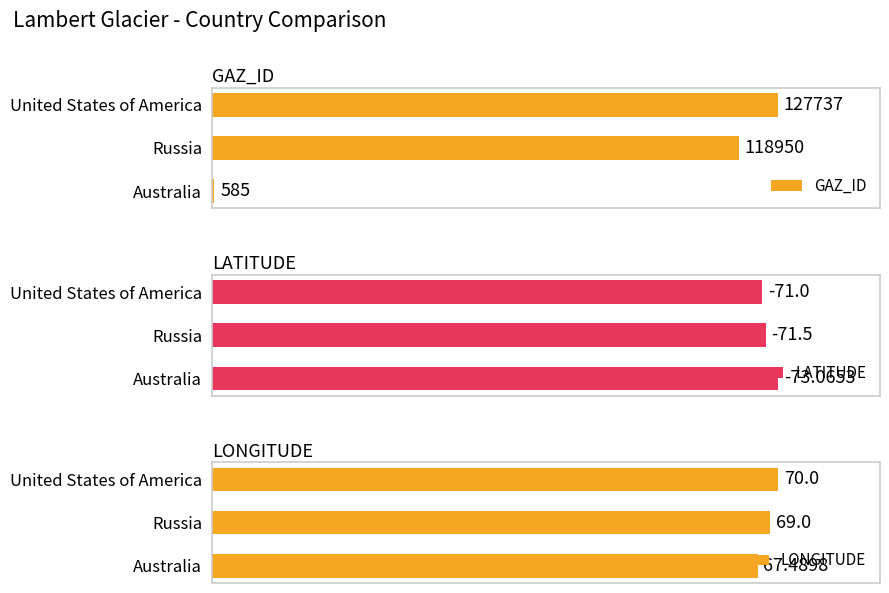

List the labels in order of LONGITUDE value, largest first.

United States of America, Russia, Australia